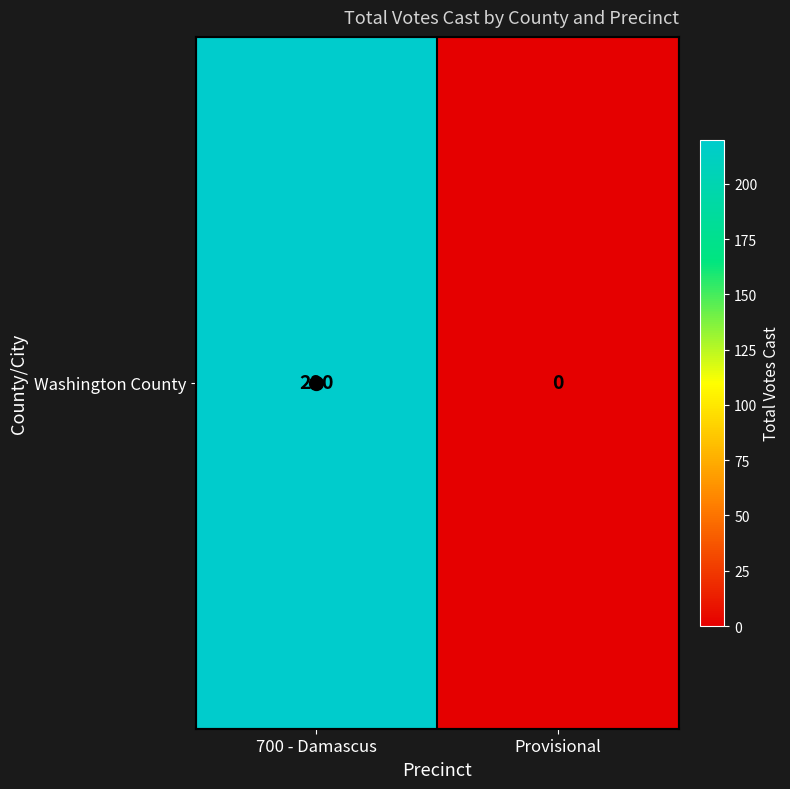

At which label is the value closest to 110?

700 - Damascus